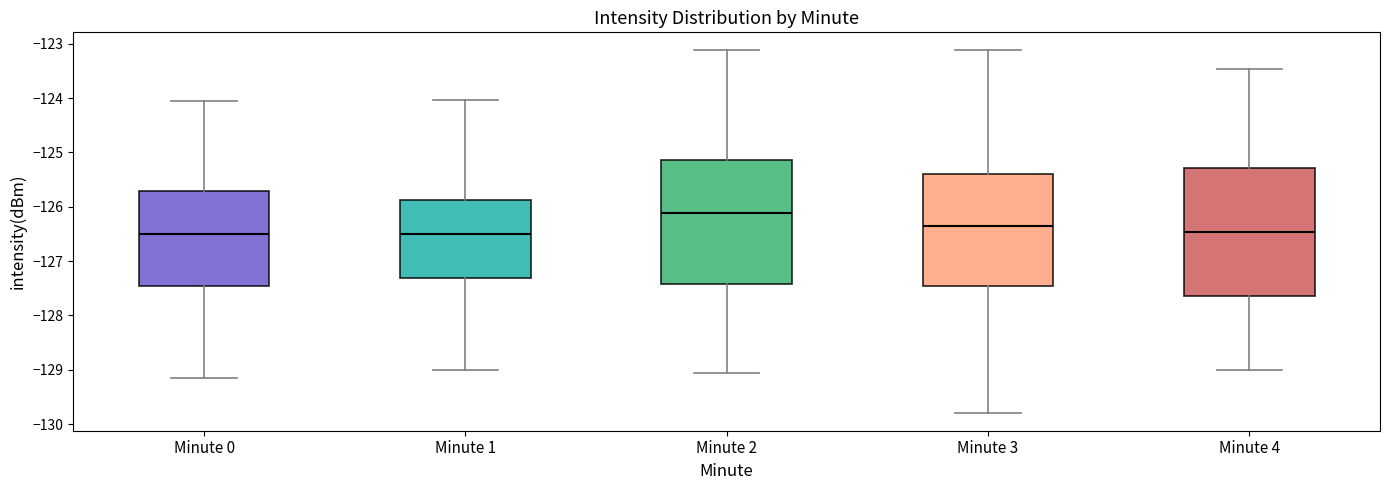

Reading left to right, read every box against the y-axis: the position of its median line, the range the box covers, and the ends of its whiskers. The values are not printed on the chart, so give them approximately, as read against the axis.

Minute 0: median -126.5, box -127.5 to -125.7, whiskers -129.1 to -124.0
Minute 1: median -126.5, box -127.3 to -125.9, whiskers -129.0 to -124.0
Minute 2: median -126.1, box -127.4 to -125.1, whiskers -129.1 to -123.1
Minute 3: median -126.3, box -127.5 to -125.4, whiskers -129.8 to -123.1
Minute 4: median -126.5, box -127.7 to -125.3, whiskers -129.0 to -123.5